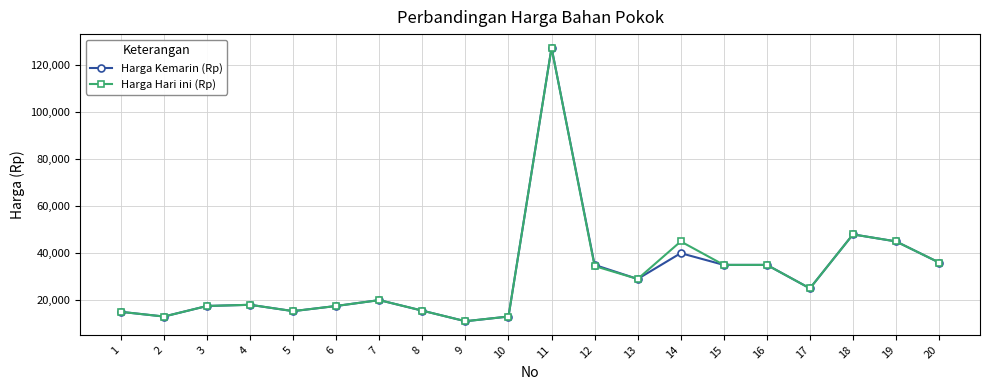

What is the difference between the highest and lowest values at 14?

5000